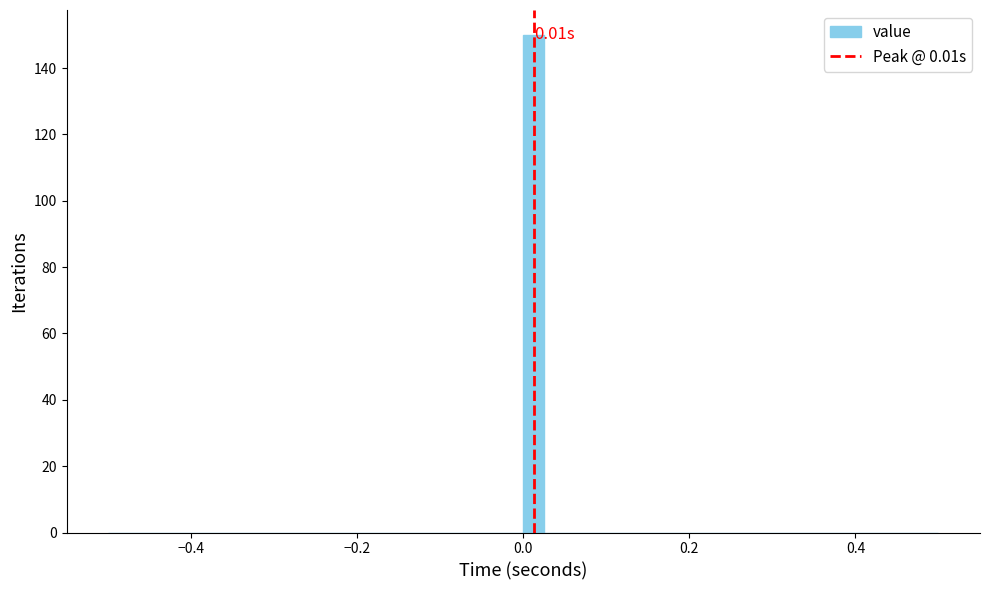

Read against the x-axis, roughly where is the centre of the tallest bar?

0.02